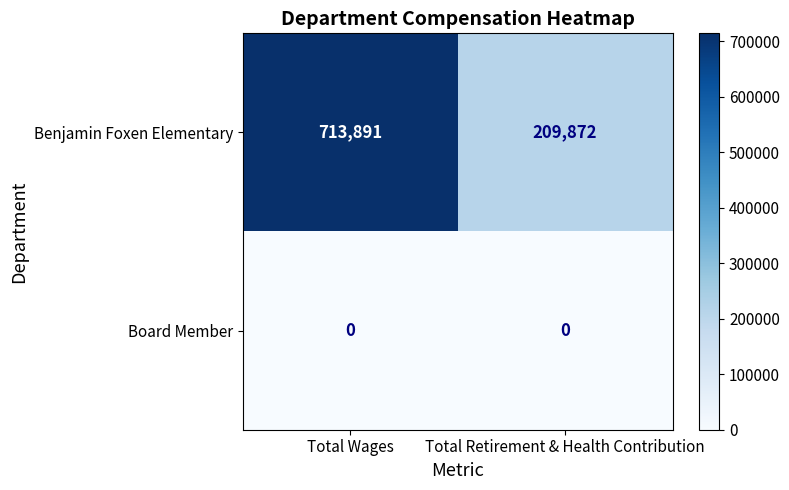

Which series has the largest range (max minus min)?

Benjamin Foxen Elementary